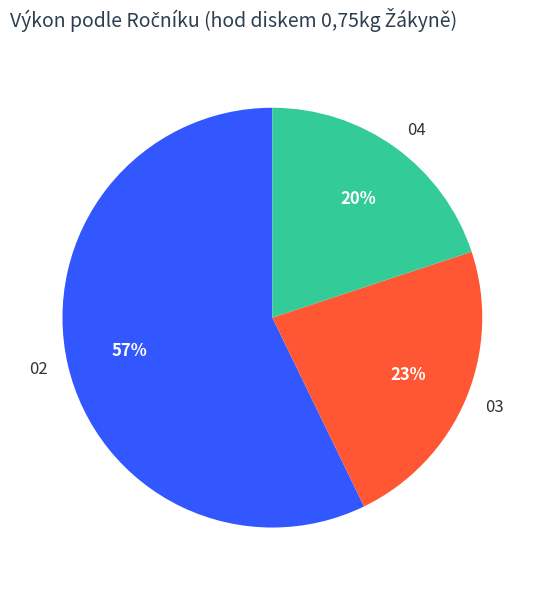

Which has a higher value, 03 or 04?

03